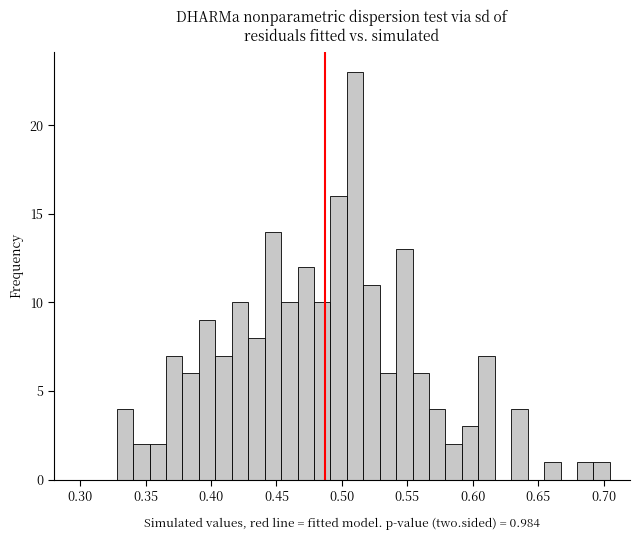

Around what value on the x-axis is the tallest bar? Give the approximate position of its centre, as read against the axis.

0.510